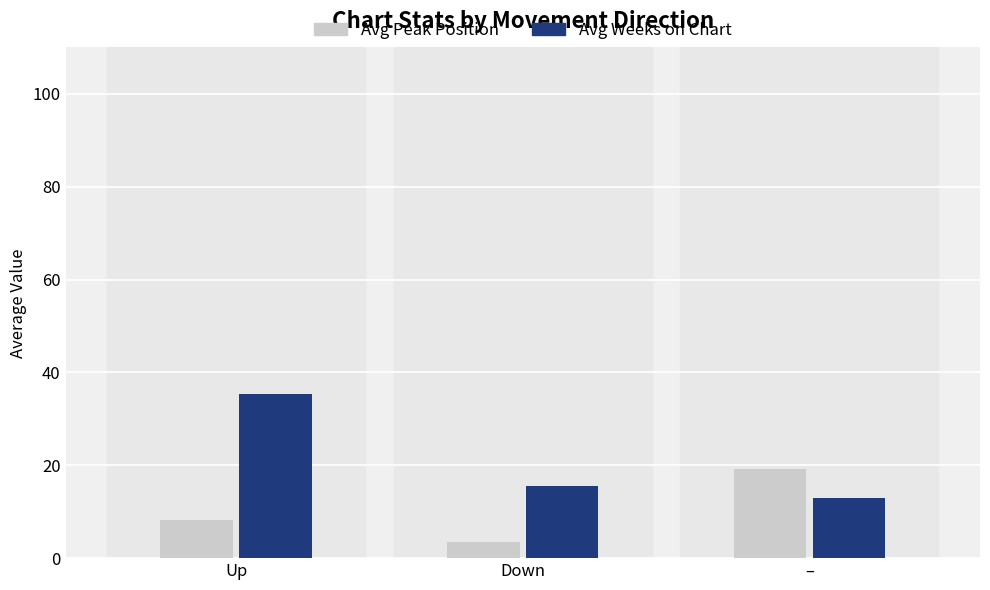

Reading right to left, extract all data points from this chart.

Avg Peak Position: –=19.2	Down=3.4	Up=8.2
Avg Weeks on Chart: –=12.9	Down=15.6	Up=35.3